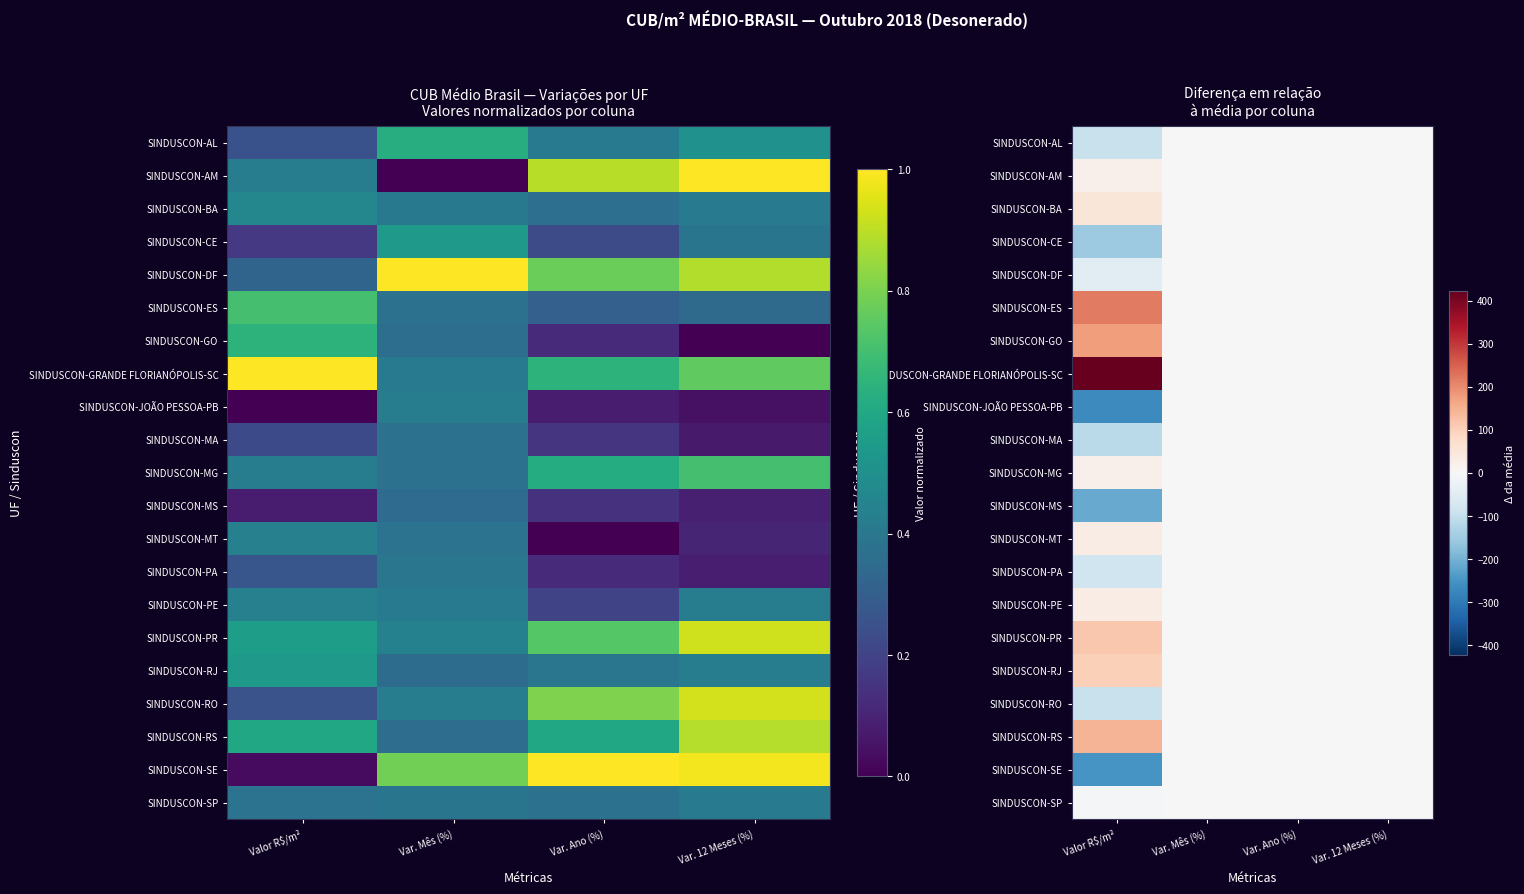

Which label corresponds to the largest value in the chart?

Valor R$/m²